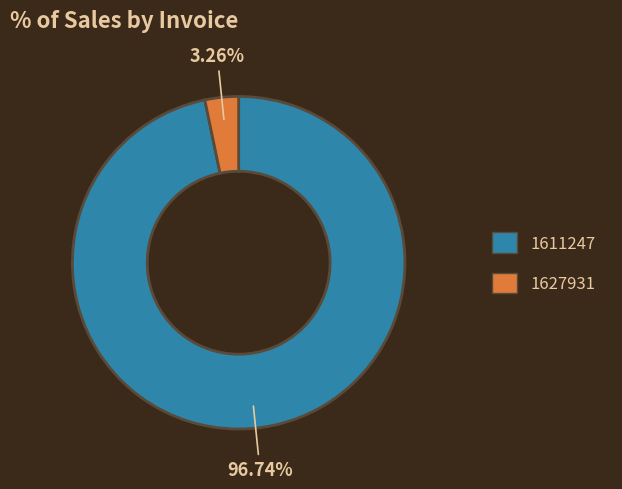

To the nearest percent, what is the difference between the largest and smallest slice percentages?

93%